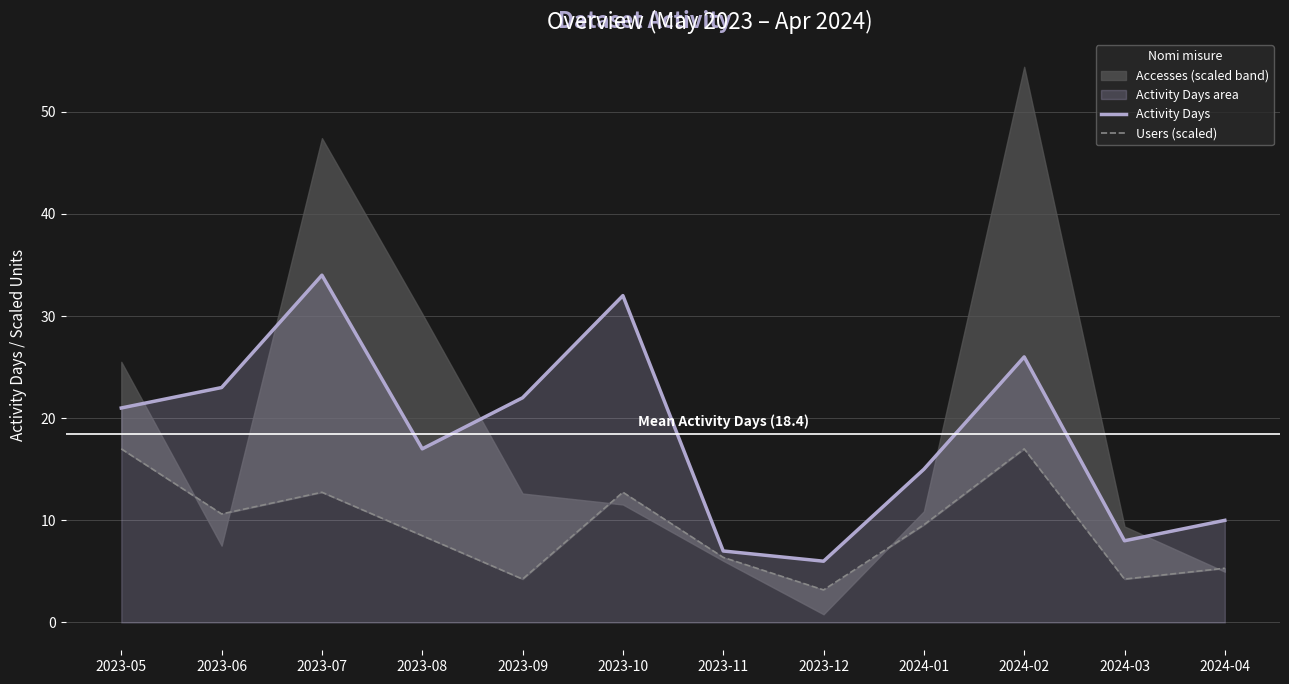

Where is Activity Days nearest to the value 20?

2023-05